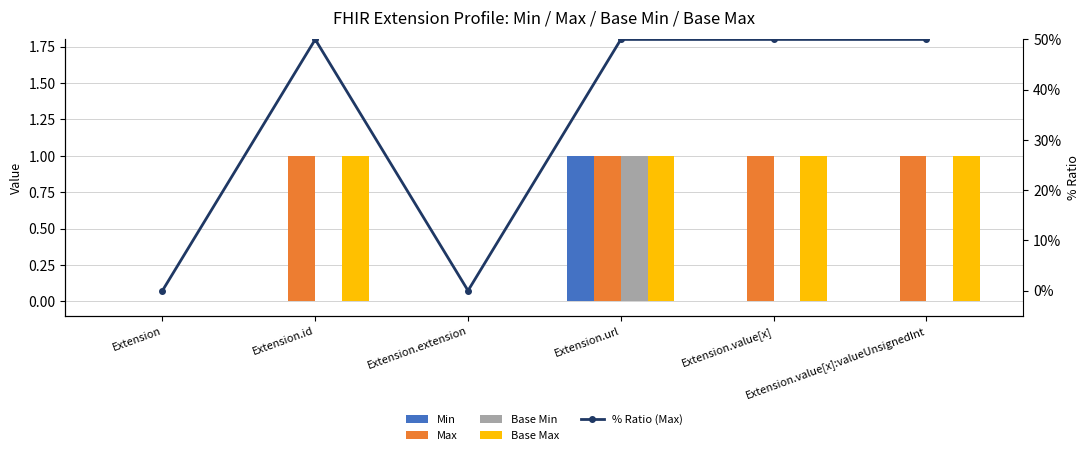

True or false: Base Min has a value of 0.0 at Extension.extension.

True